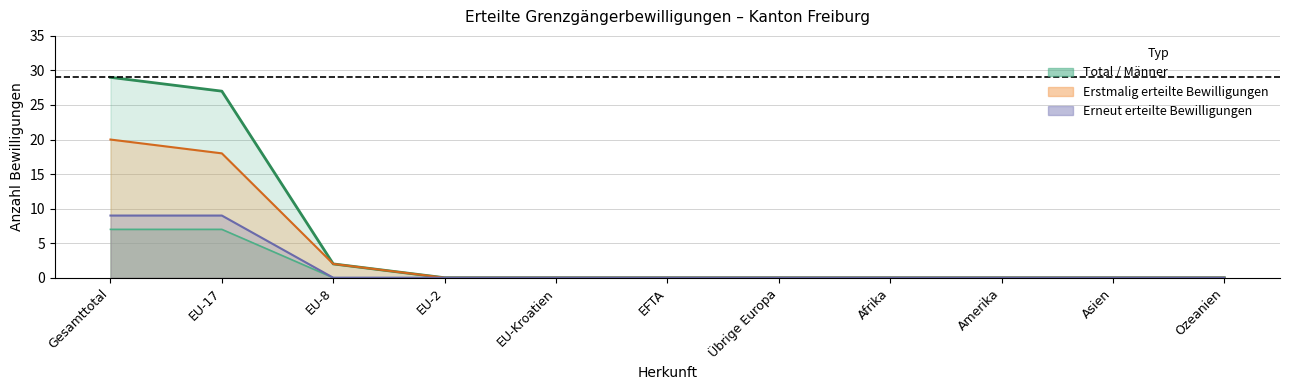

How many distinct data groups are displayed?

4